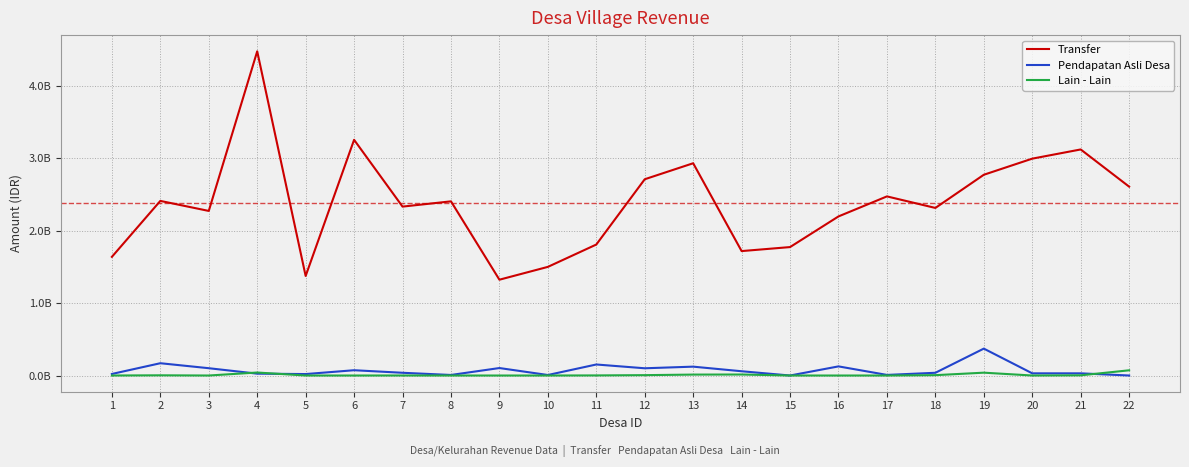

Which has a higher value, 6 or 22?

6